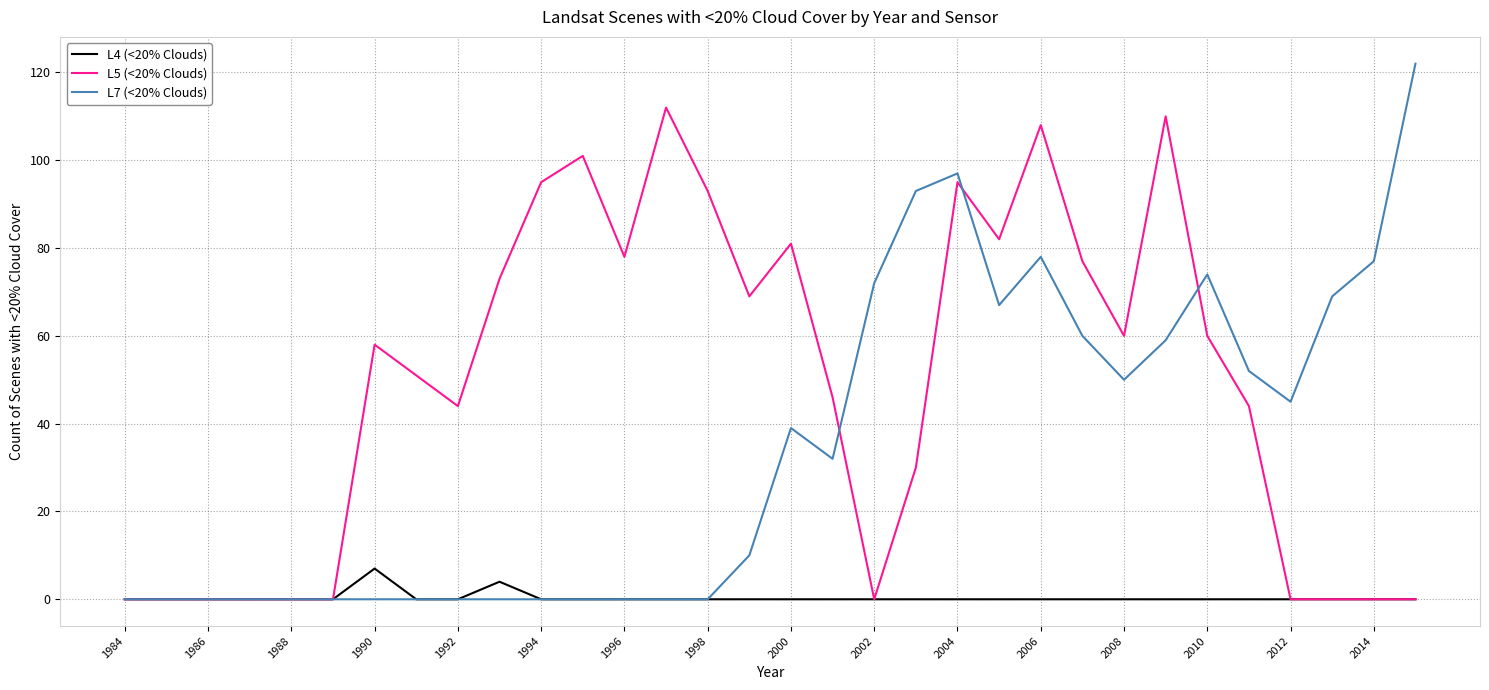

What is the average value of the L5 (<20% Clouds) series?

49